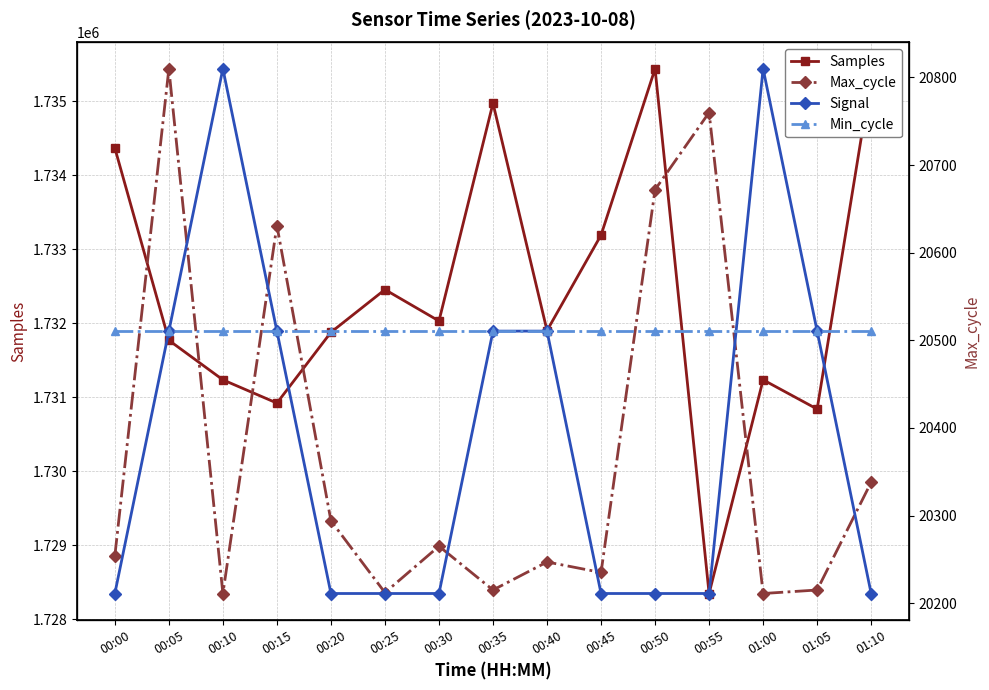

Rank the categories by Max_cycle value from lowest to highest.

00:10, 01:00, 00:25, 00:35, 01:05, 00:45, 00:40, 00:00, 00:30, 00:20, 01:10, 00:15, 00:50, 00:55, 00:05